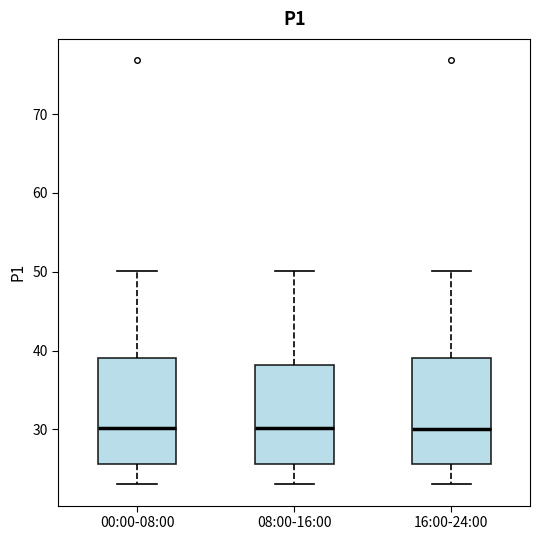

Reading left to right, transcribe this box plot: for each box, give where its median line is, the range the box spans, and where its two whiskers end, as read against the y-axis. The values are not printed on the chart, so give them approximately, as read against the axis.

00:00-08:00: median 30, box 26 to 39, whiskers 23 to 50
08:00-16:00: median 30, box 26 to 38, whiskers 23 to 50
16:00-24:00: median 30, box 26 to 39, whiskers 23 to 50